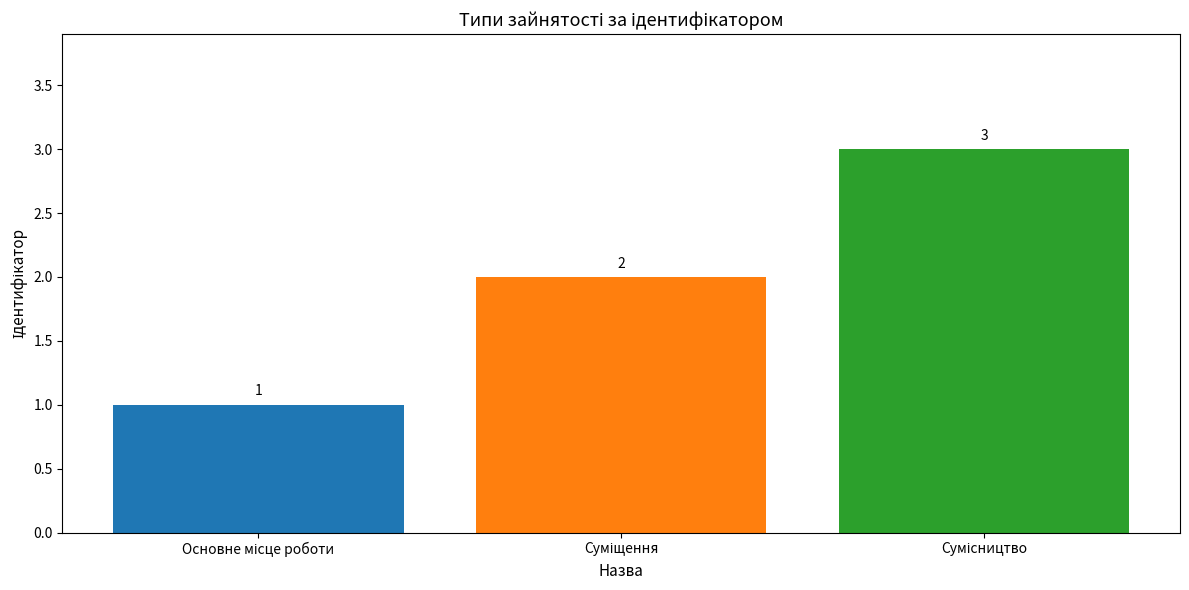

Count the values in the range 1 to 3.

3